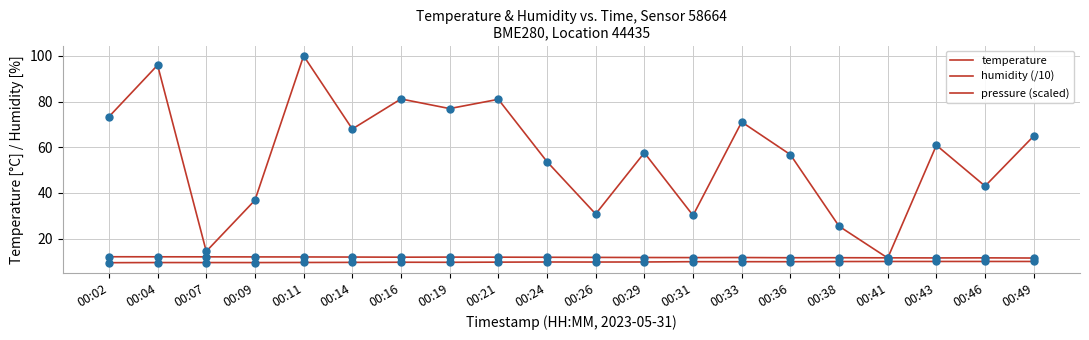

What is the value of the temperature point at the 20th from the left?

11.5